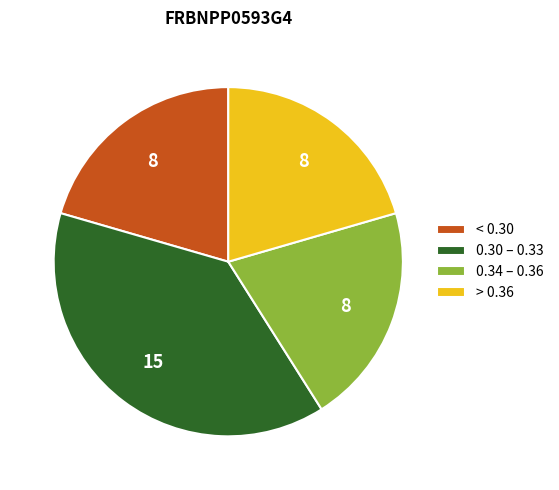

Combined, do < 0.30 and 0.34 – 0.36 account for over 50%?

No